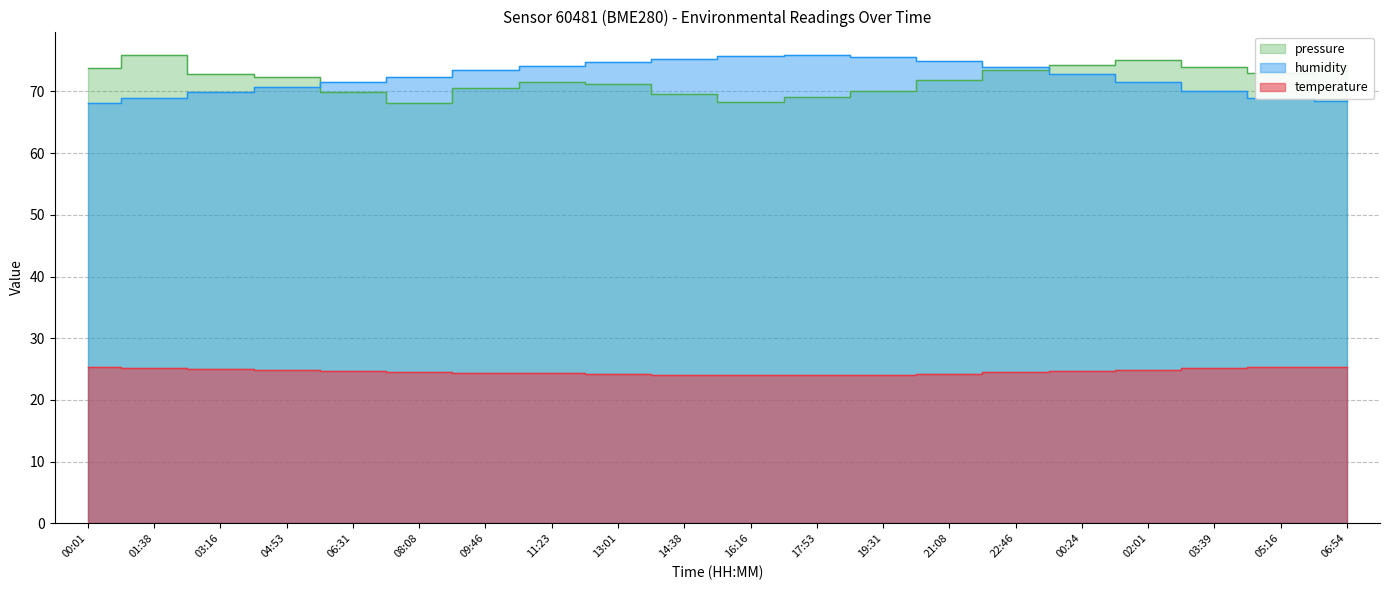

Rank the series by their maximum value, from highest to lowest.

humidity, pressure_scaled, temperature